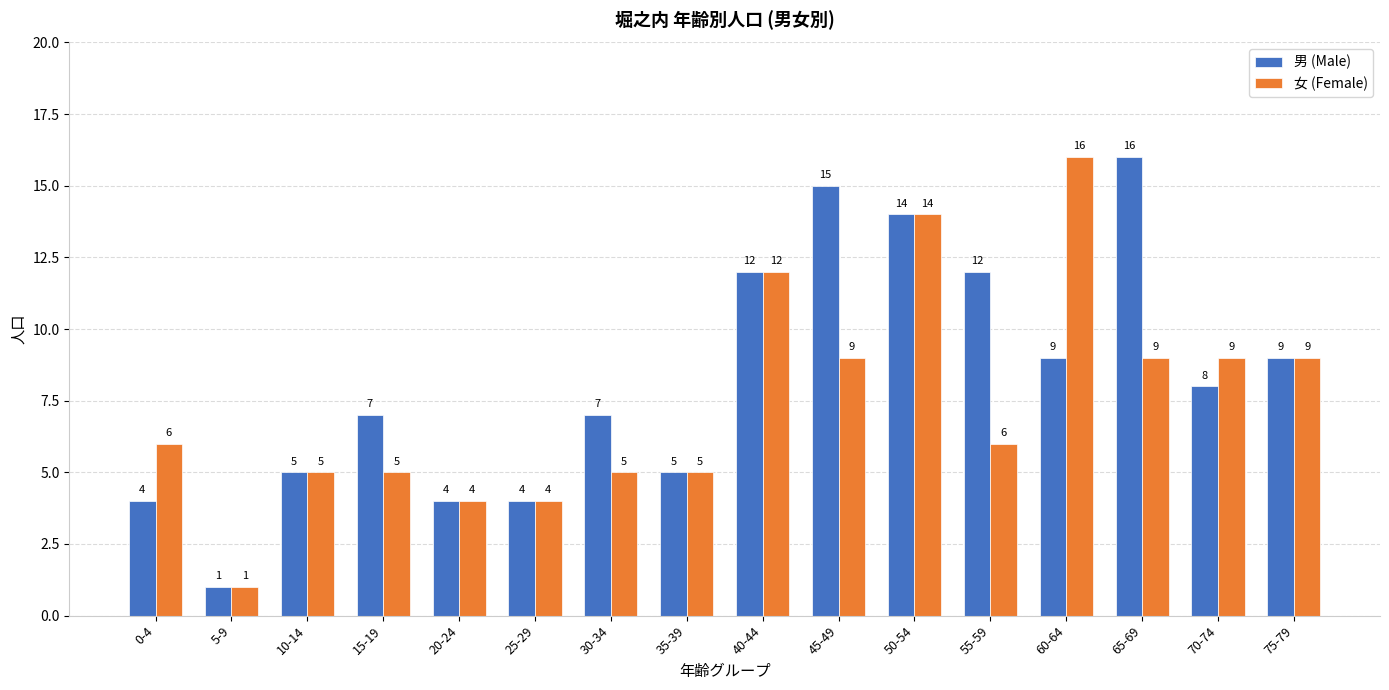

What is the difference between the maximum and minimum values in the 男 (Male) series?

15